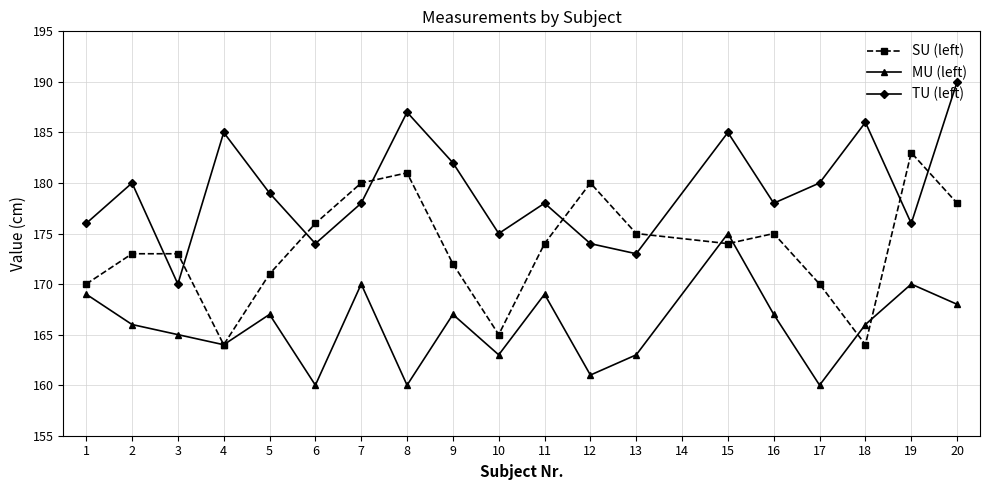

What is the minimum value for TU (left)?

170